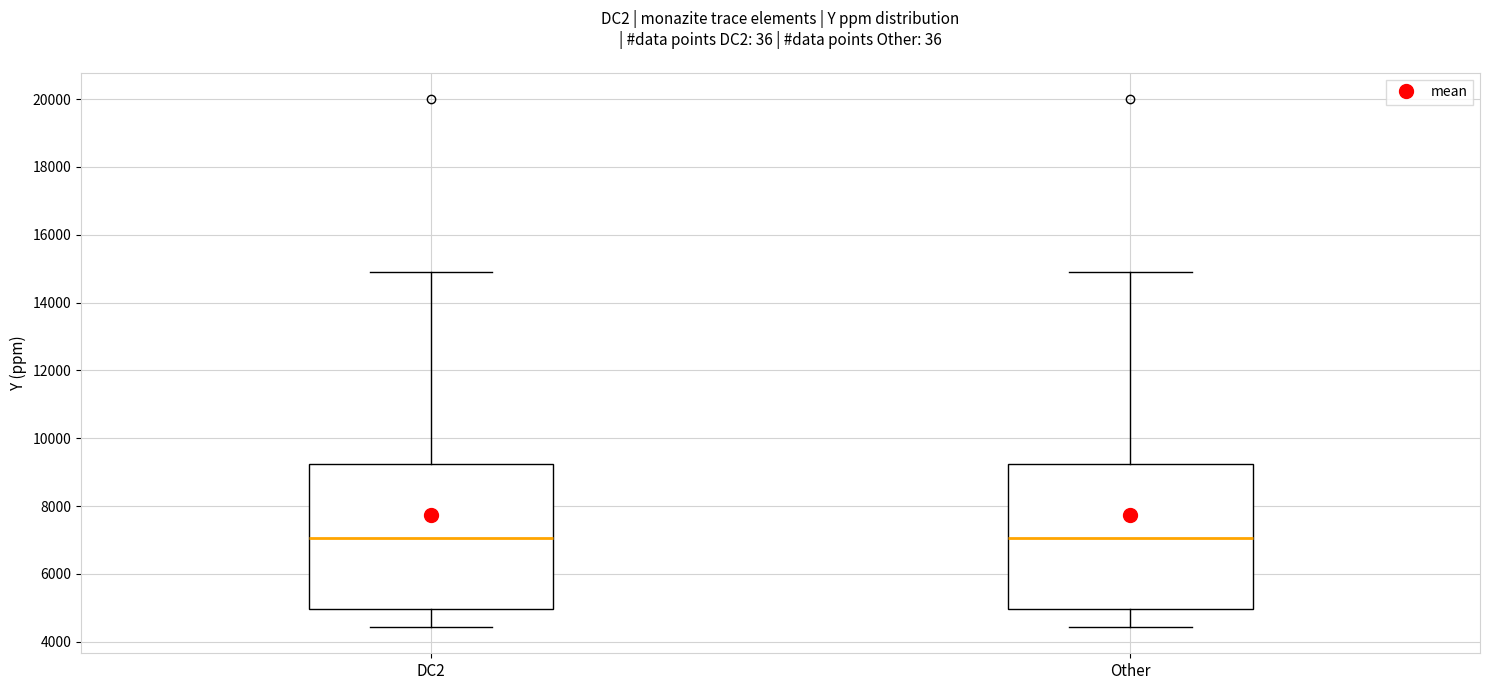

Reading left to right, read every box against the y-axis: the position of its median line, the range the box covers, and the ends of its whiskers. The values are not printed on the chart, so give them approximately, as read against the axis.

DC2: median 7000, box 5000 to 9200, whiskers 4400 to 15000
Other: median 7000, box 5000 to 9200, whiskers 4400 to 15000